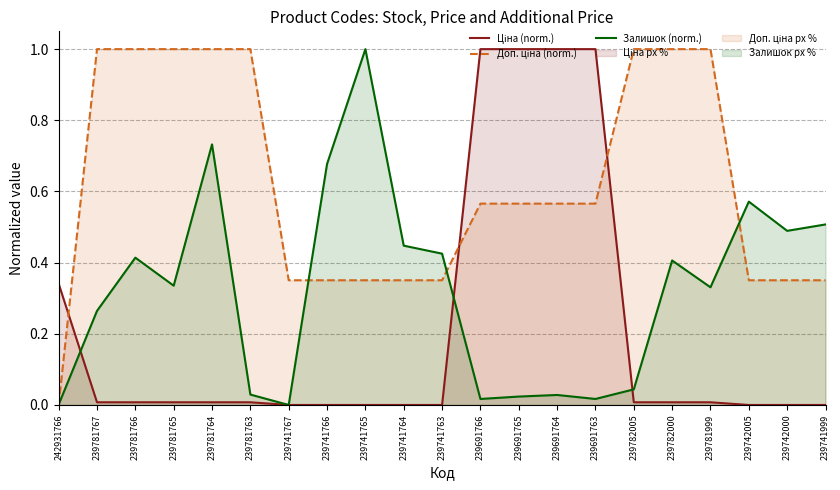

What is the difference between the second highest and second lowest values in the Доп. ціна (norm.) series?

0.6